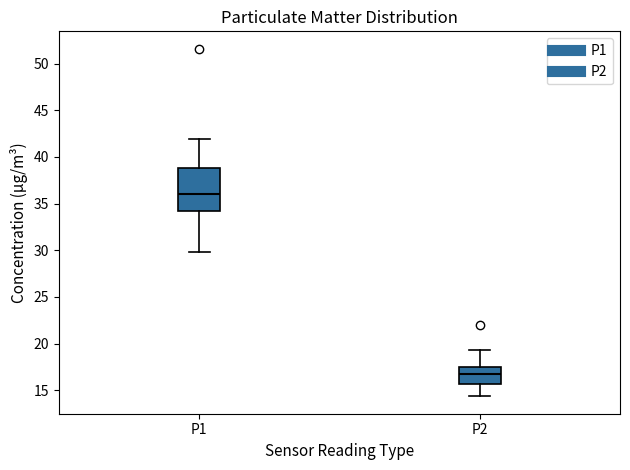

Reading left to right, read every box against the y-axis: the position of its median line, the range the box covers, and the ends of its whiskers. The values are not printed on the chart, so give them approximately, as read against the axis.

P1: median 36.0, box 34.0 to 39.0, whiskers 30.0 to 42.0
P2: median 17.0, box 15.5 to 17.5, whiskers 14.5 to 19.5